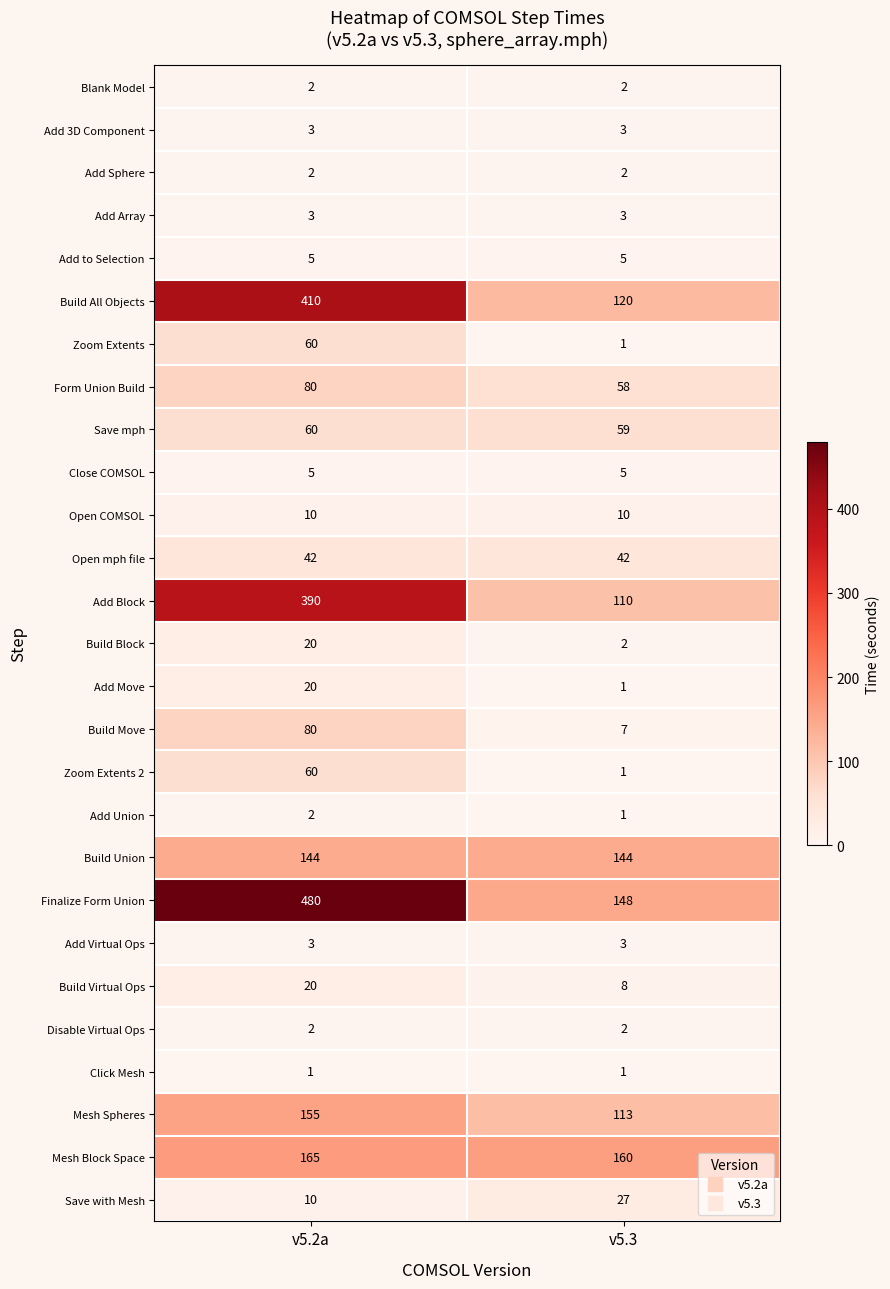

Count the number of data series in this chart.

27